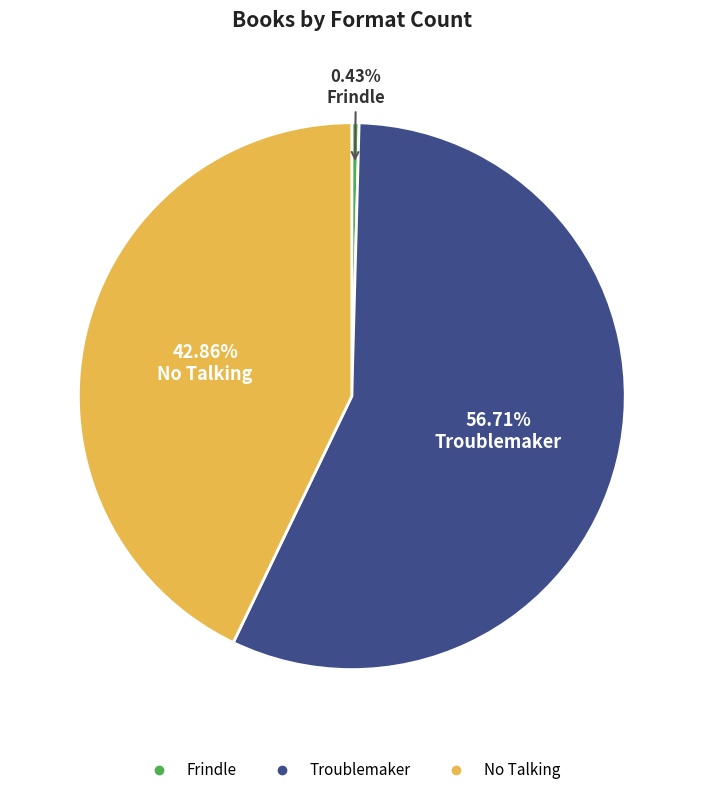

What is the ratio of the value at No Talking to the value at Frindle?

100.0